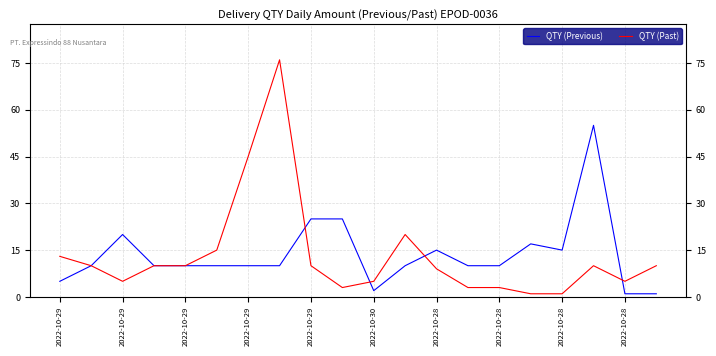

At which category does QTY (Past) reach its first local valley?

2022-10-29